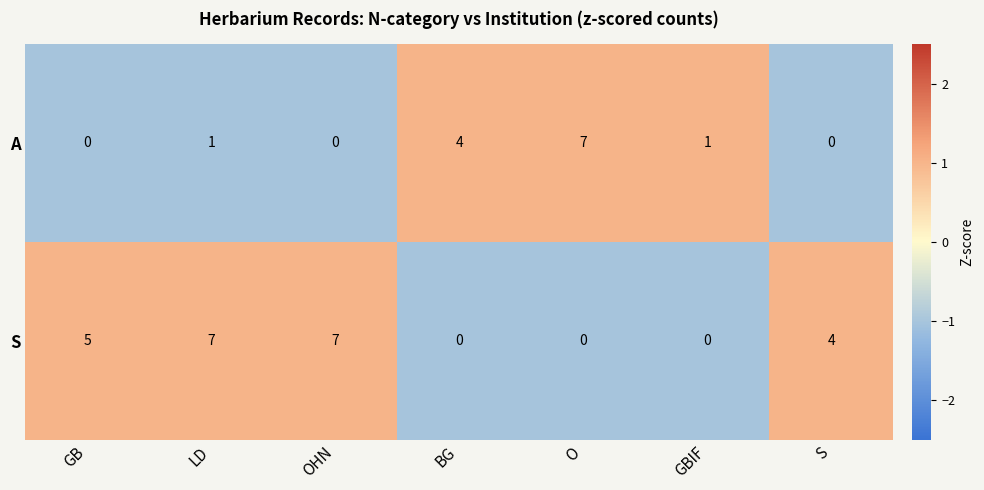

Rank the series at LD from lowest to highest value.

A, S